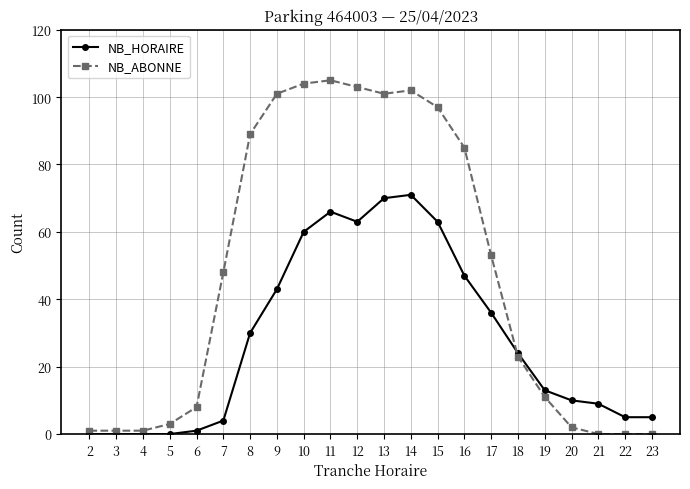

The value of NB_ABONNE at 12 is 155. True or false?

False